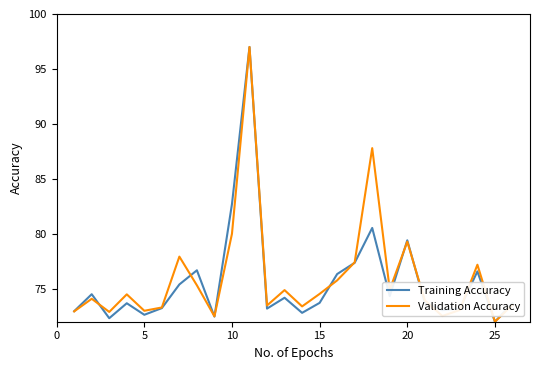

What is the smallest value displayed?

72.0